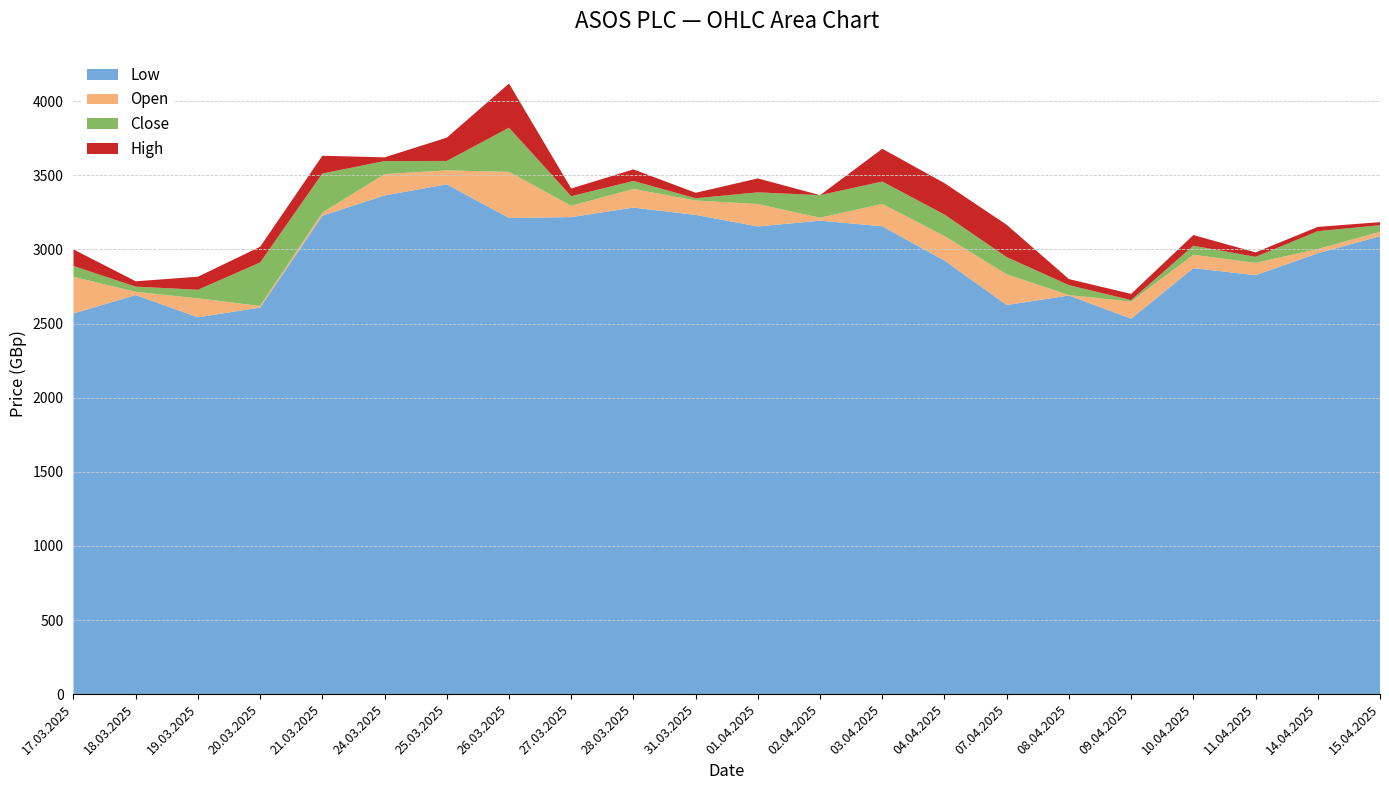

Reading right to left, what are all the values shown in this chart?

Open: 3119	3003	2909	2964	2648	2692	2832	3090	3307	3214	3306	3330	3408	3294	3523	3533	3508	3248	2619	2670	2714	2815
High: 3184	3152	2980	2975	2700	2800	2934	3157	3377	3366	3321	3352	3432	3411	3523	3626	3621	3632	3018	2700	2785	2854
Low: 3089	2974	2826	2874	2533	2689	2625	2925	3156	3194	3155	3233	3282	3218	3212	3439	3364	3228	2608	2542	2692	2568
Close: 3163	3123	2950	2903	2658	2759	2716	2945	3156	3366	3227	3315	3354	3359	3225	3469	3596	3512	2912	2612	2749	2742